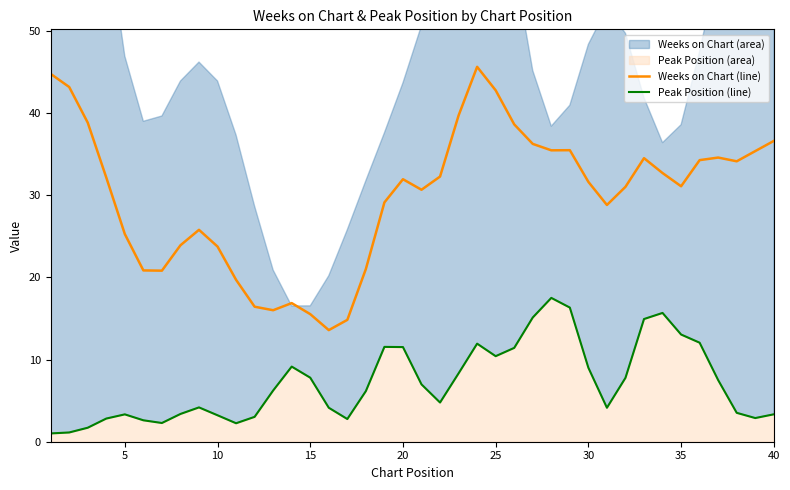

List the series in order of their peak value, lowest first.

Peak Position (line), Weeks on Chart (line)